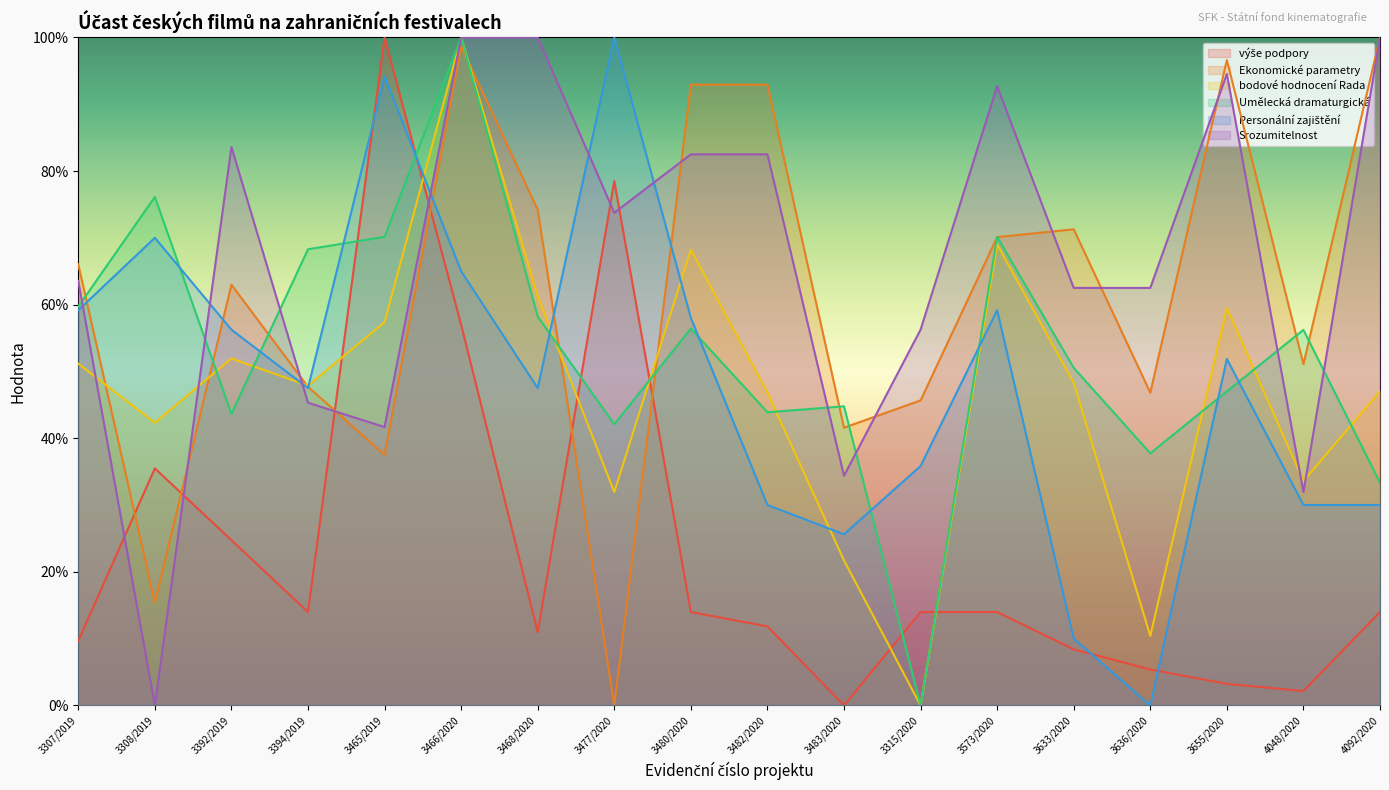

What value does the bodové hodnocení Rada series have at 3482/2020?

46.8